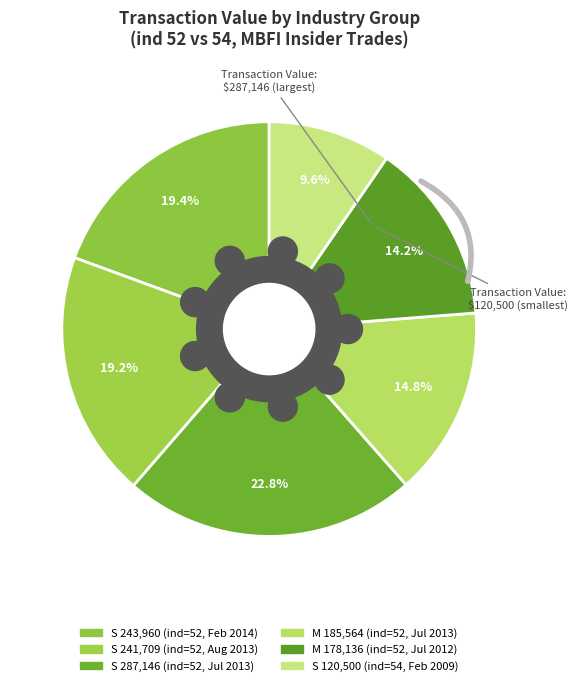

Which slice is the largest?

ind=52 (2013-07-26 S)